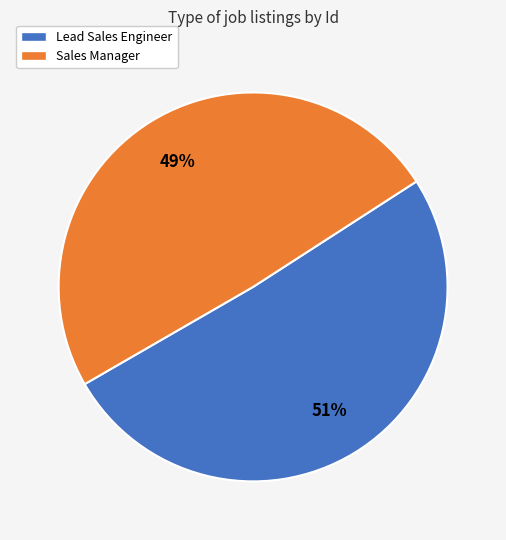

Approximately how many times larger is the value at Lead Sales Engineer compared to Sales Manager?

1.0